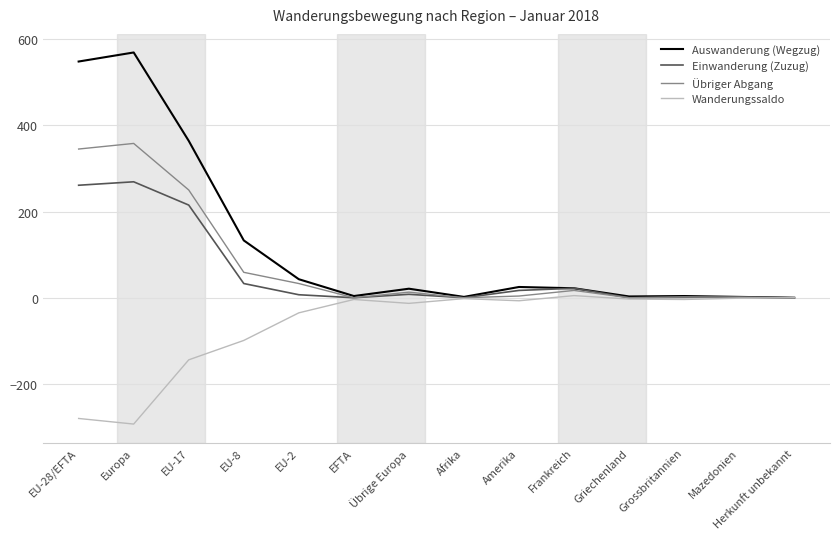

The value of Einwanderung (Zuzug) at EU-28/EFTA is 350. True or false?

False